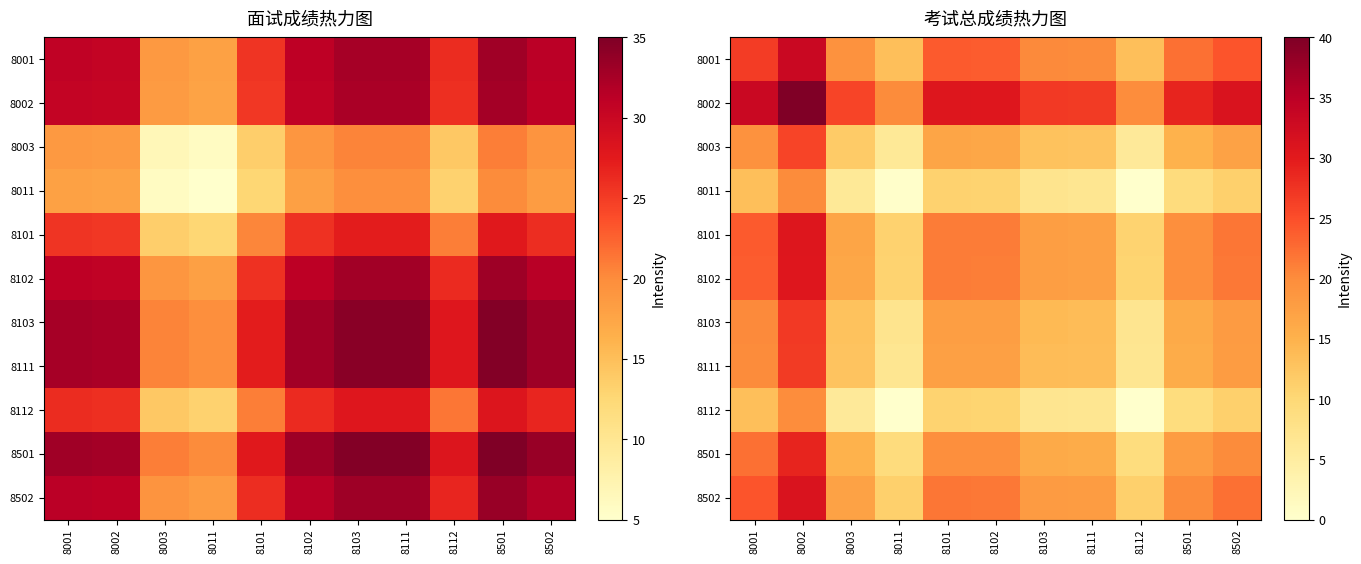

The value of 8103 at 8501 is 23.9. True or false?

False